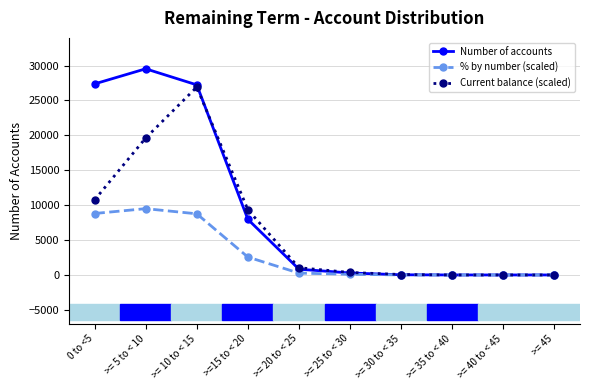

Where is the first local maximum for Current balance (scaled)?

>= 10 to < 15